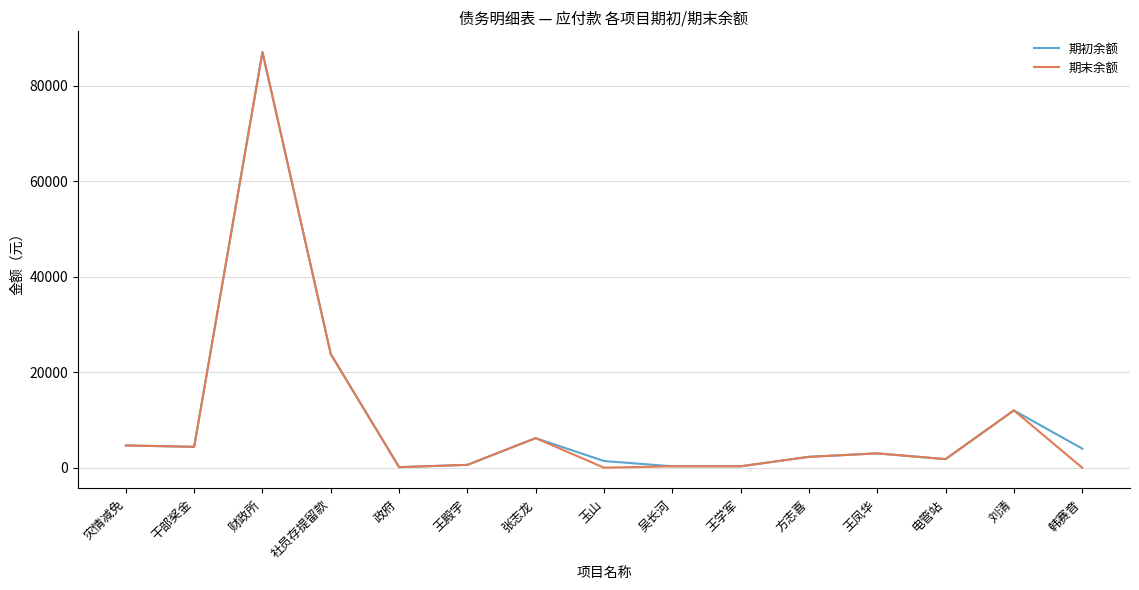

Is the value of 期初余额 at 社员存提留款 greater than the value of 期末余额 at 电管站?

Yes